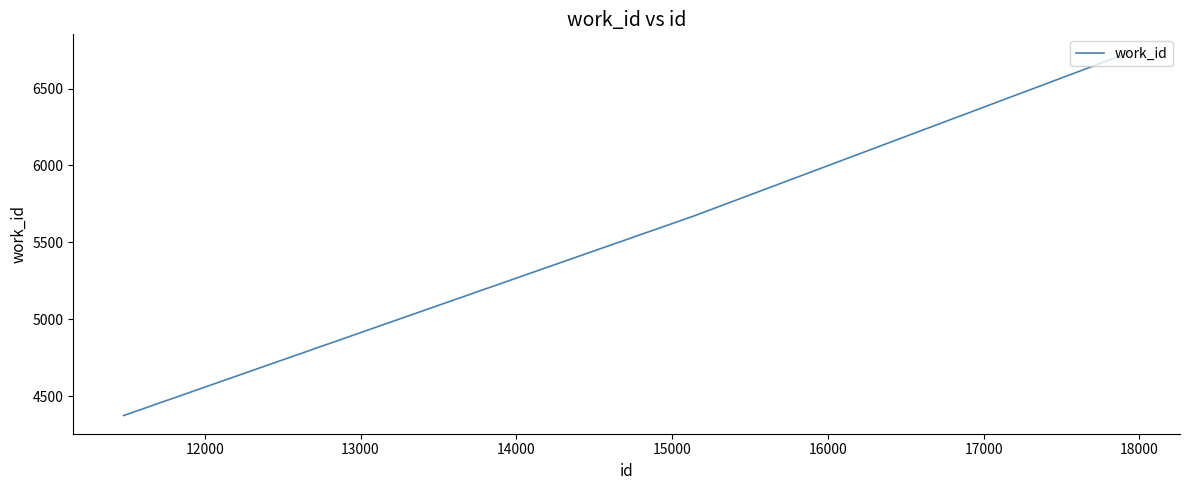

What is the smallest value displayed?

4373